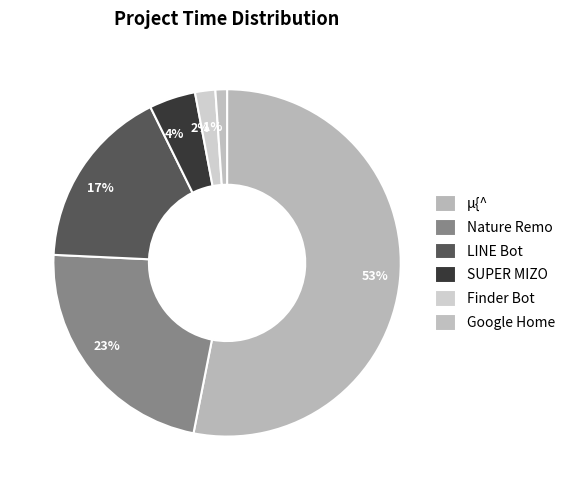

What percentage is the 2% slice, to the nearest percent?

2%